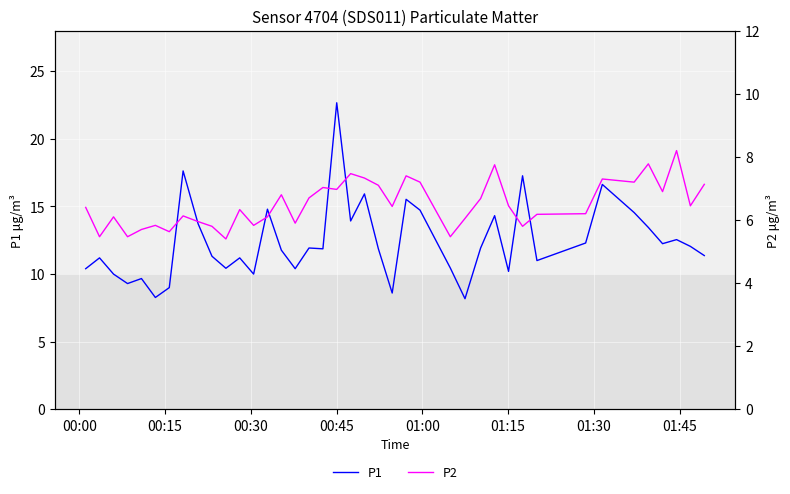

True or false: P2 and P1 cross at least once.

False